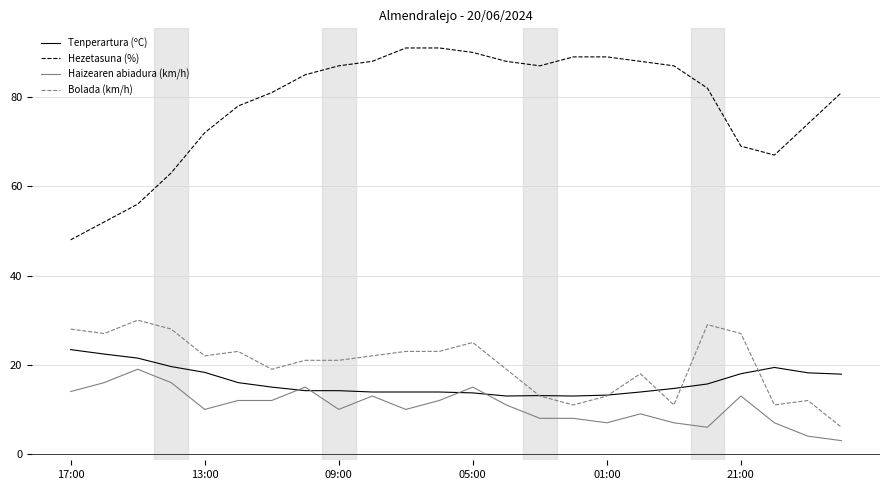

Which series has the largest total across all categories?

Hezetasuna (%)